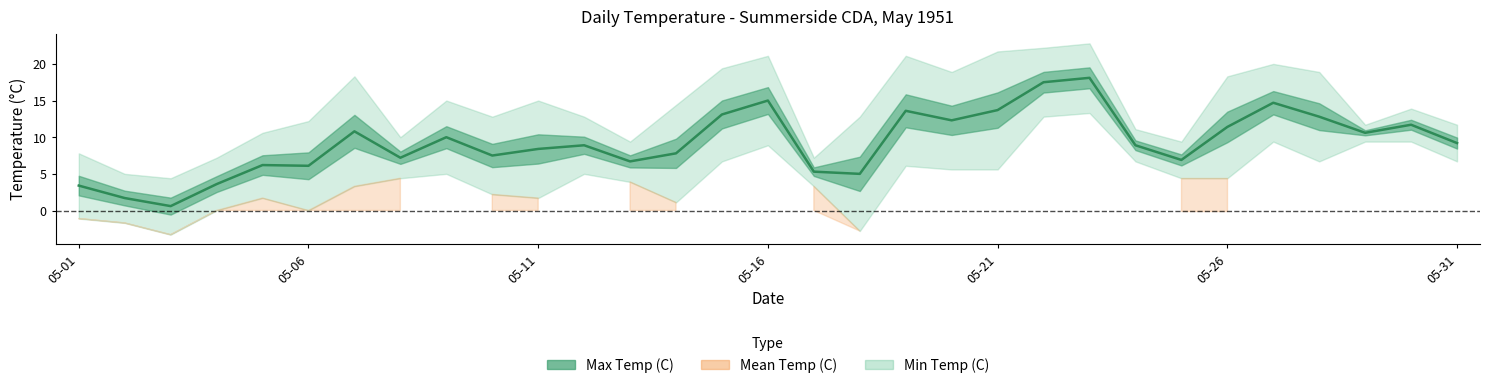

Which series has the largest total across all categories?

Max Temp (C)